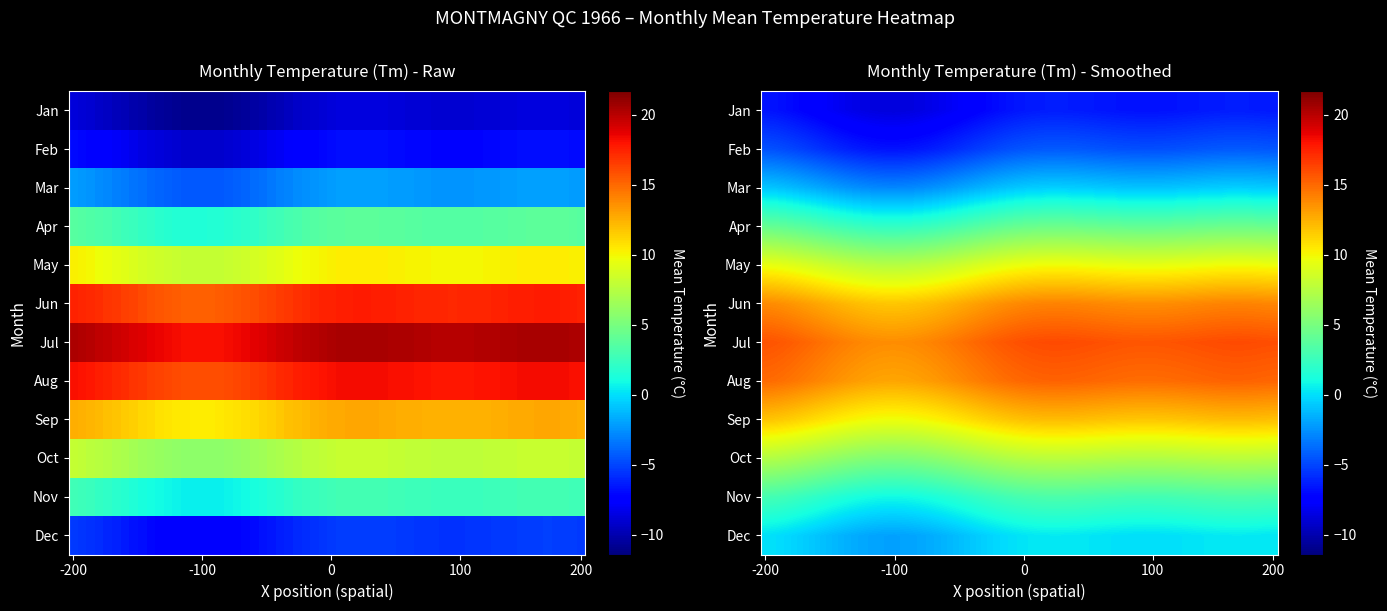

Reading left to right, transcribe all the data shown in this chart.

-9.4	-7.6	-2.8	3.1	9.6	16.9	19.7	17.5	12.0	7.4	2.1	-6.0